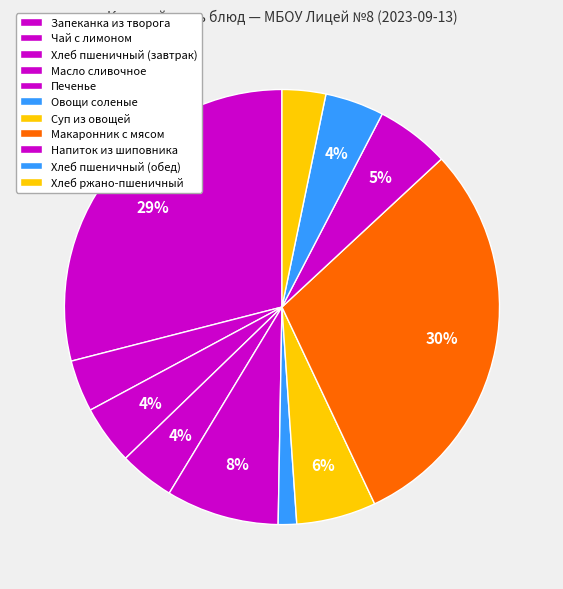

To the nearest percent, what percentage of the pie is Масло сливочное?

4%